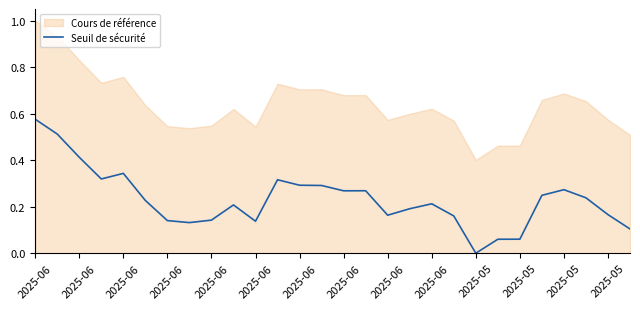

Which has a higher value, 2025-06 or 2025-06?

2025-06